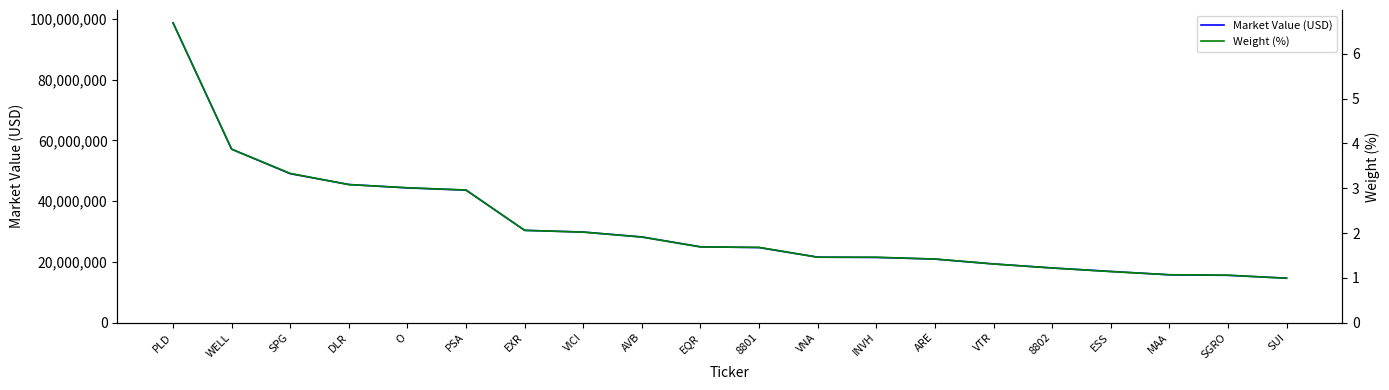

Reading left to right, transcribe all the data shown in this chart.

Market Value (USD): 98764794.5	57137508.9	49065253.1	45510935.7	44381803.4	43651042.3	30410460.5	29850104.2	28233857.6	24992674.2	24734588.6	21589139.7	21490763.4	20943302.4	19353020.0	18025340.9	16885902.4	15770214.0	15599174.2	14675966.2
Weight (%): 6.7	3.9	3.3	3.1	3.0	3.0	2.1	2.0	1.9	1.7	1.7	1.5	1.5	1.4	1.3	1.2	1.1	1.1	1.1	1.0